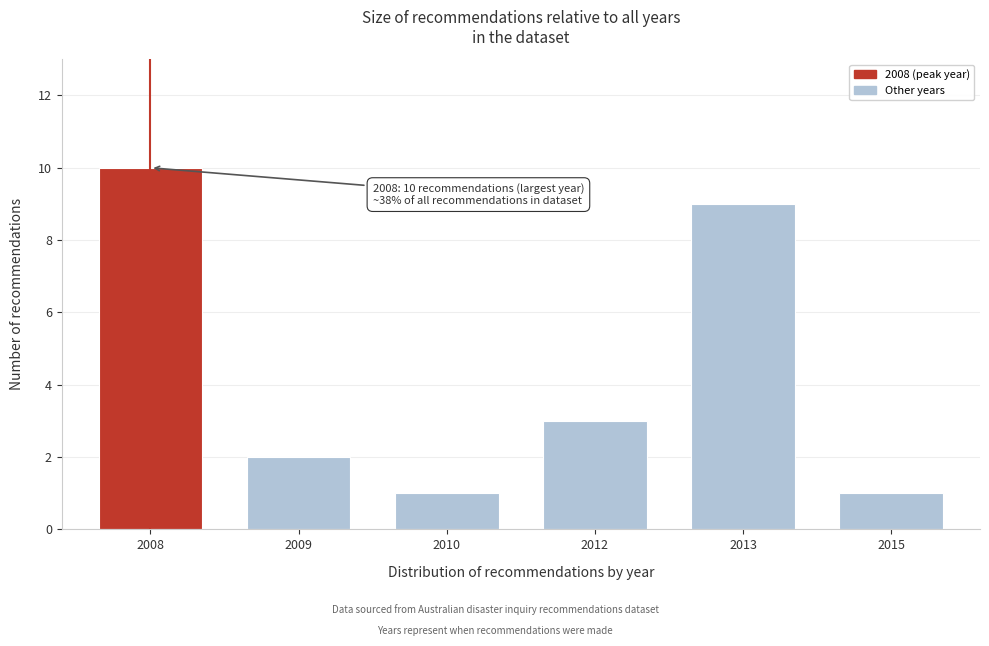

Reading left to right, what are all the values shown in this chart?

10	2	1	3	9	1